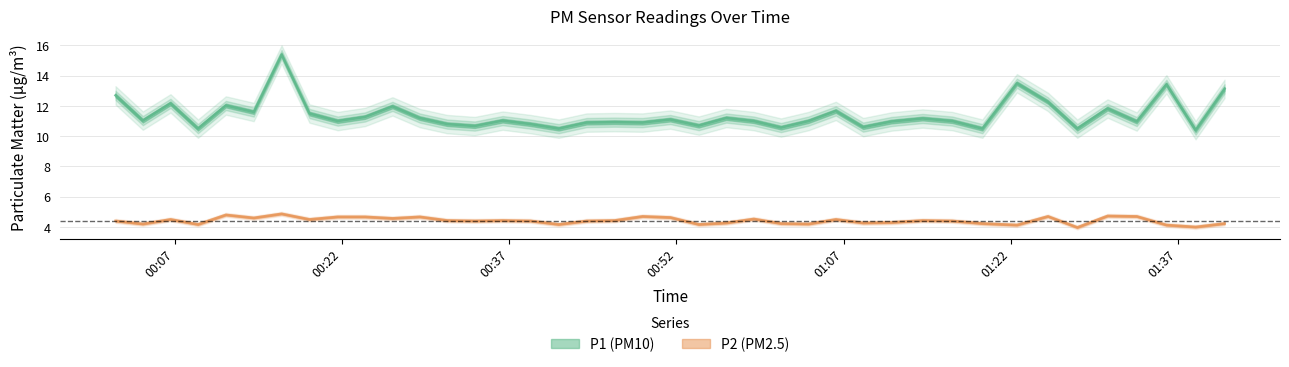

Where does the P2 series first go above 4?

2022-10-19T00:01:40